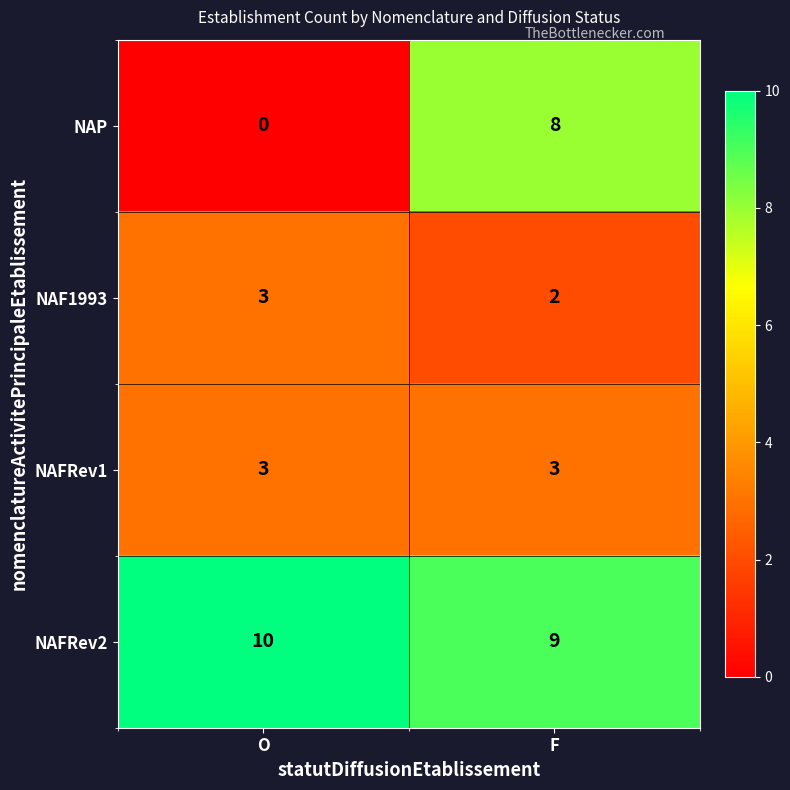

Which series has the largest total across all categories?

NAFRev2